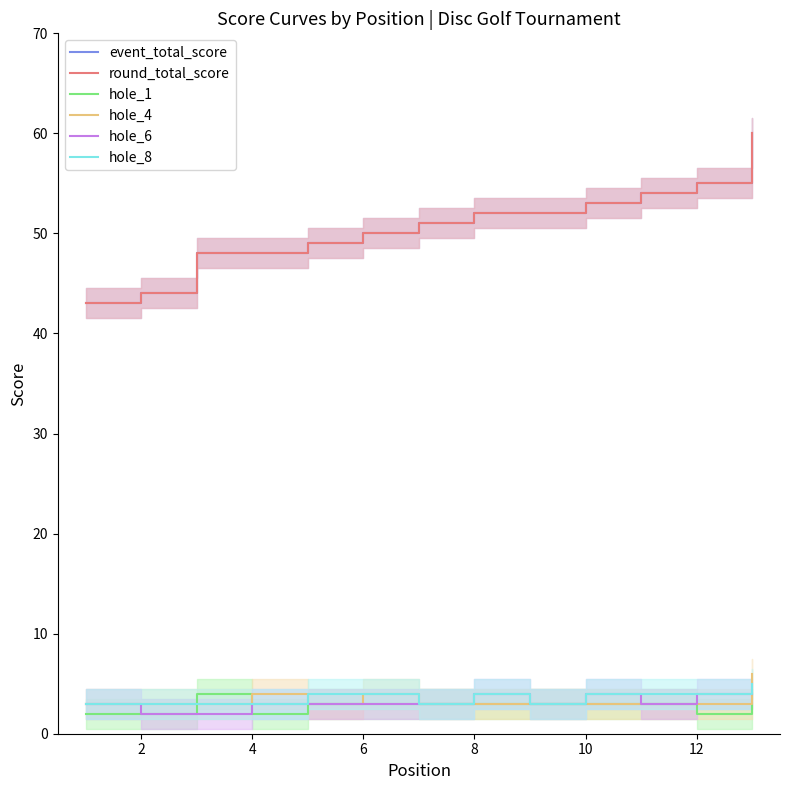

Reading right to left, extract all data points from this chart.

event_total_score: 60	55	54	53	52	52	51	50	49	48	48	44	43
round_total_score: 60	55	54	53	52	52	51	50	49	48	48	44	43
hole_1: 3	2	3	3	3	3	3	3	3	2	4	2	2
hole_4: 6	3	3	3	3	3	3	4	3	4	3	3	3
hole_6: 4	4	3	4	3	4	3	3	3	3	2	2	3
hole_8: 5	4	4	4	3	4	3	4	4	3	3	3	3